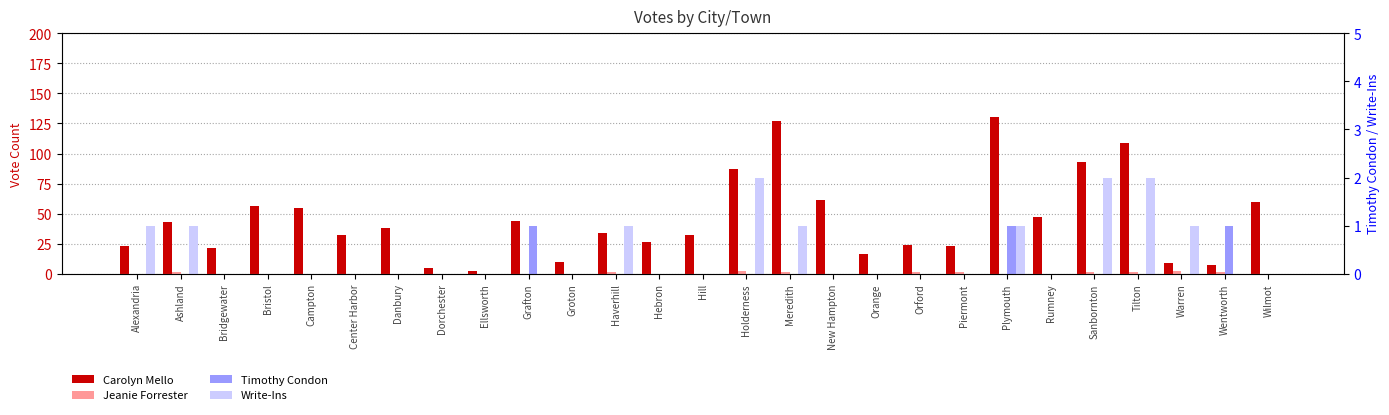

What is the difference between the highest and lowest values at Orange?

16